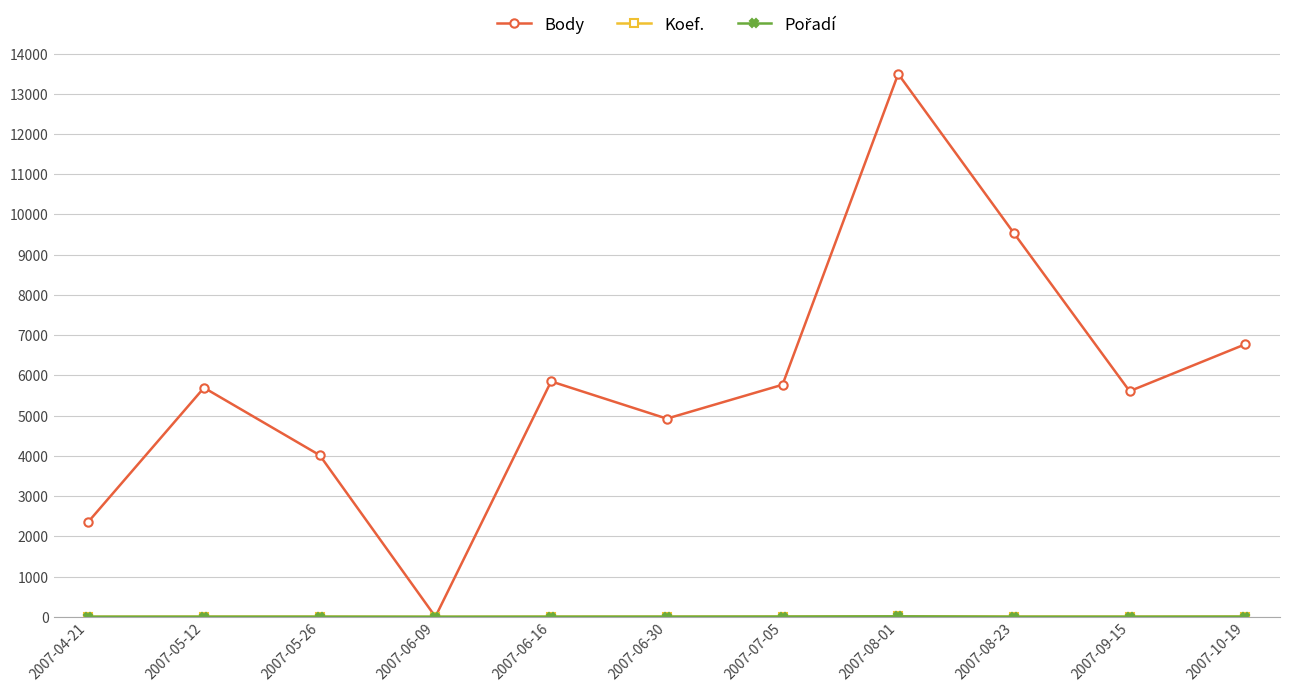

Which series has the largest total across all categories?

Body